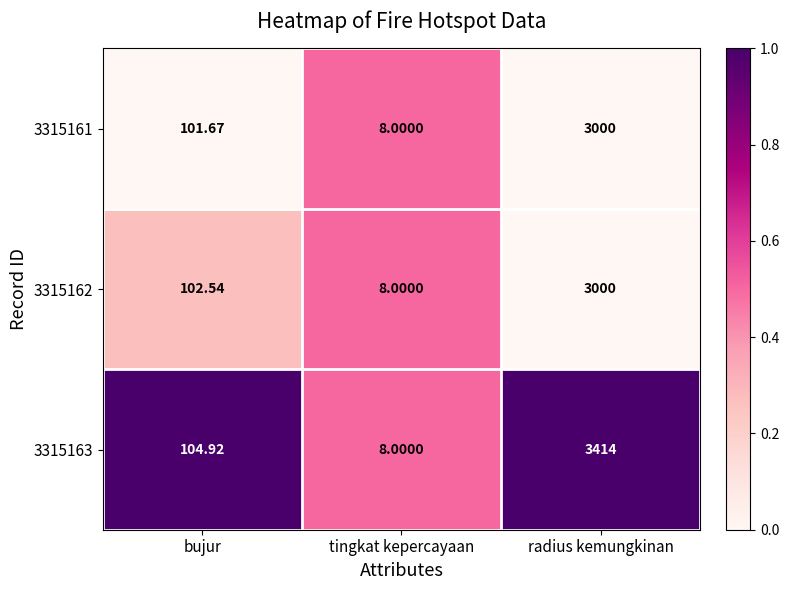

Which series has the widest spread of values?

3315163